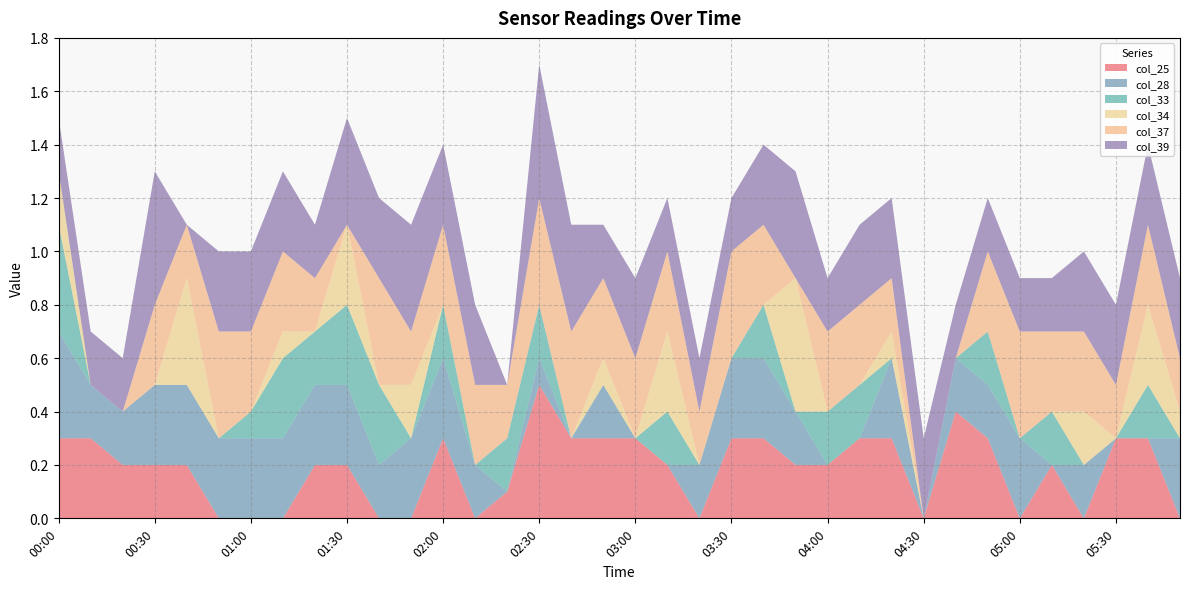

What is the maximum value for col_25?

0.5